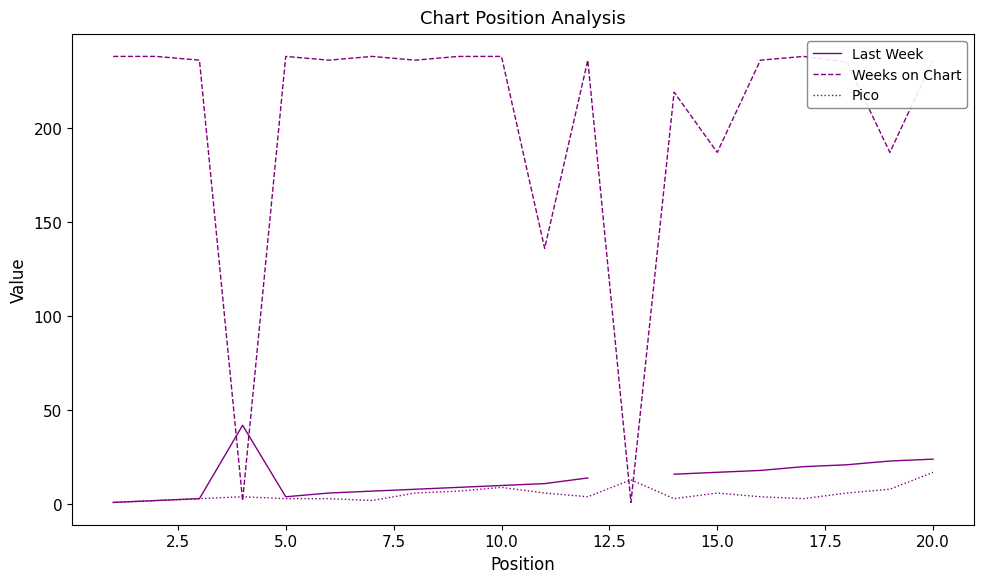

How many interior local peaks does the Weeks on Chart series have?

5